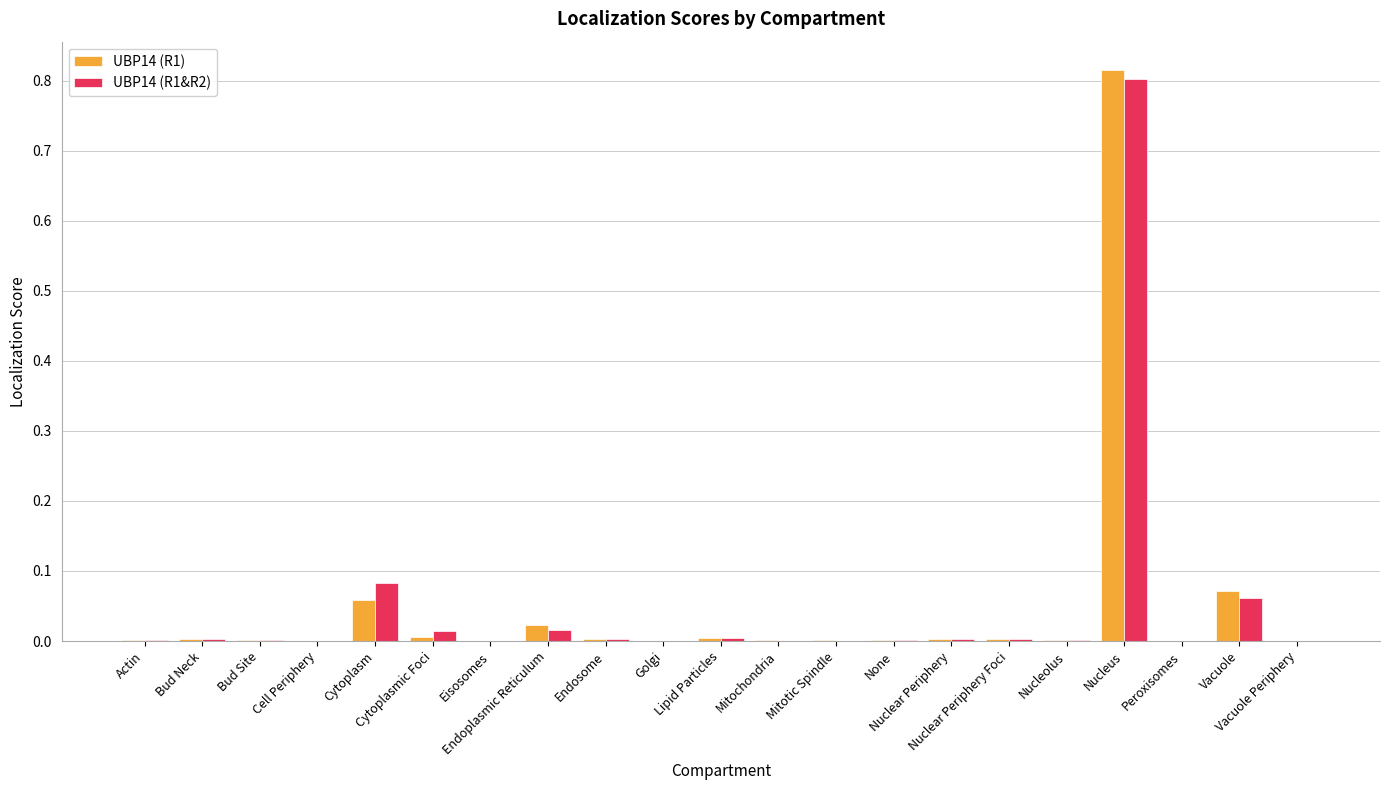

What is the sum of all UBP14 (R1&R2) values?

1.0